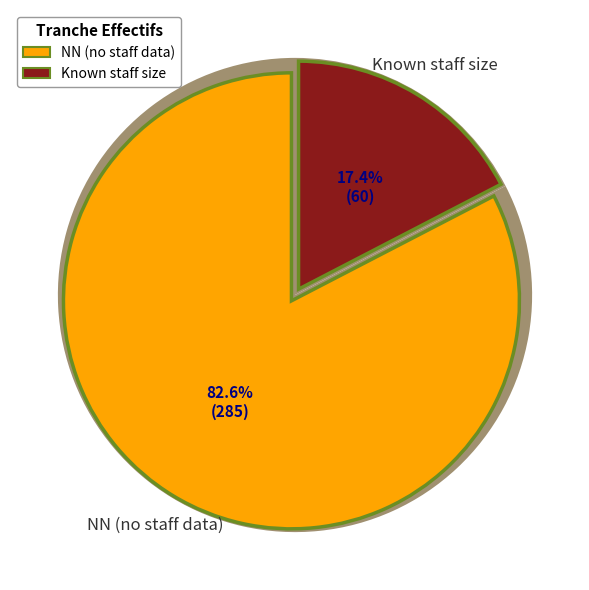

Is there any slice that represents more than half of the pie?

Yes